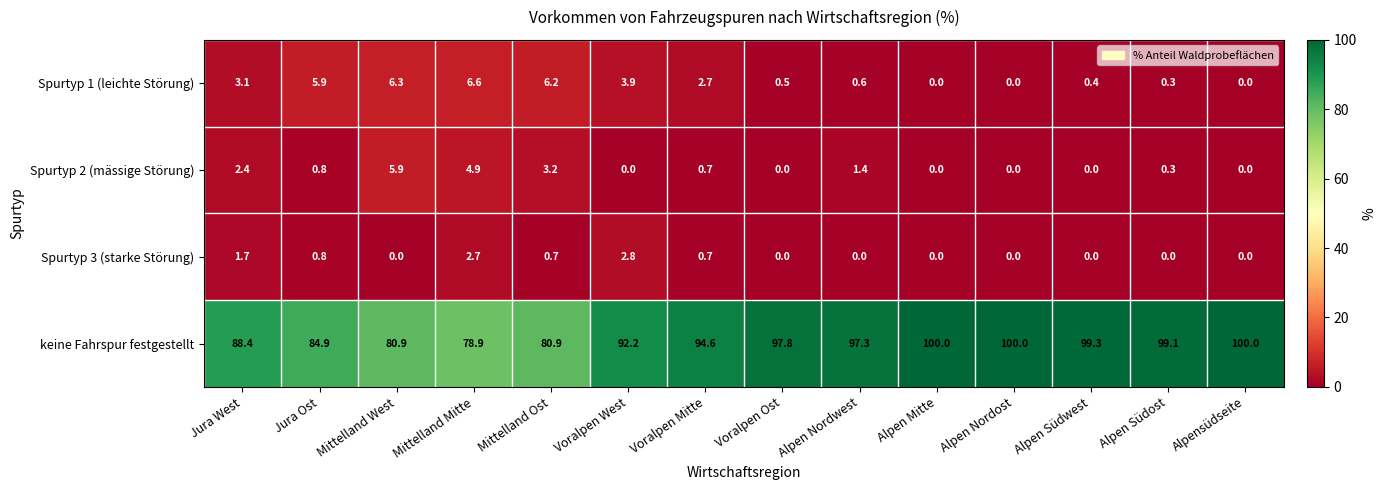

Which category has the highest value in the Spurtyp 1 (leichte Störung) series?

Mittelland Mitte